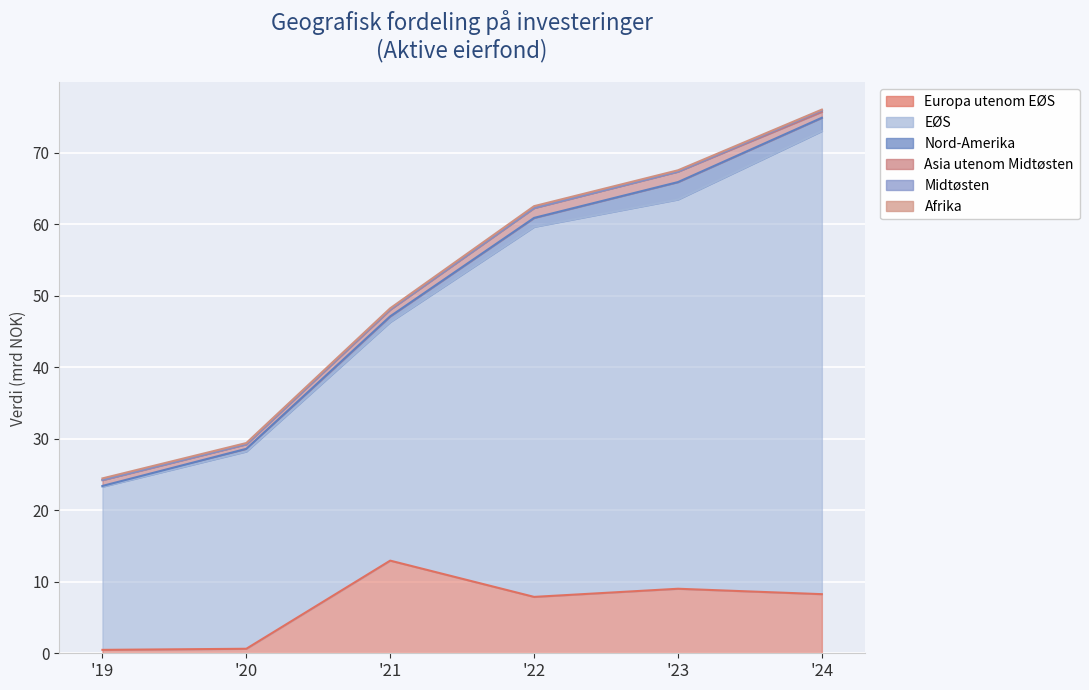

What are all the series names shown in the legend?

Europa utenom EØS, EØS, Nord-Amerika, Asia utenom Midtøsten, Midtøsten, Afrika